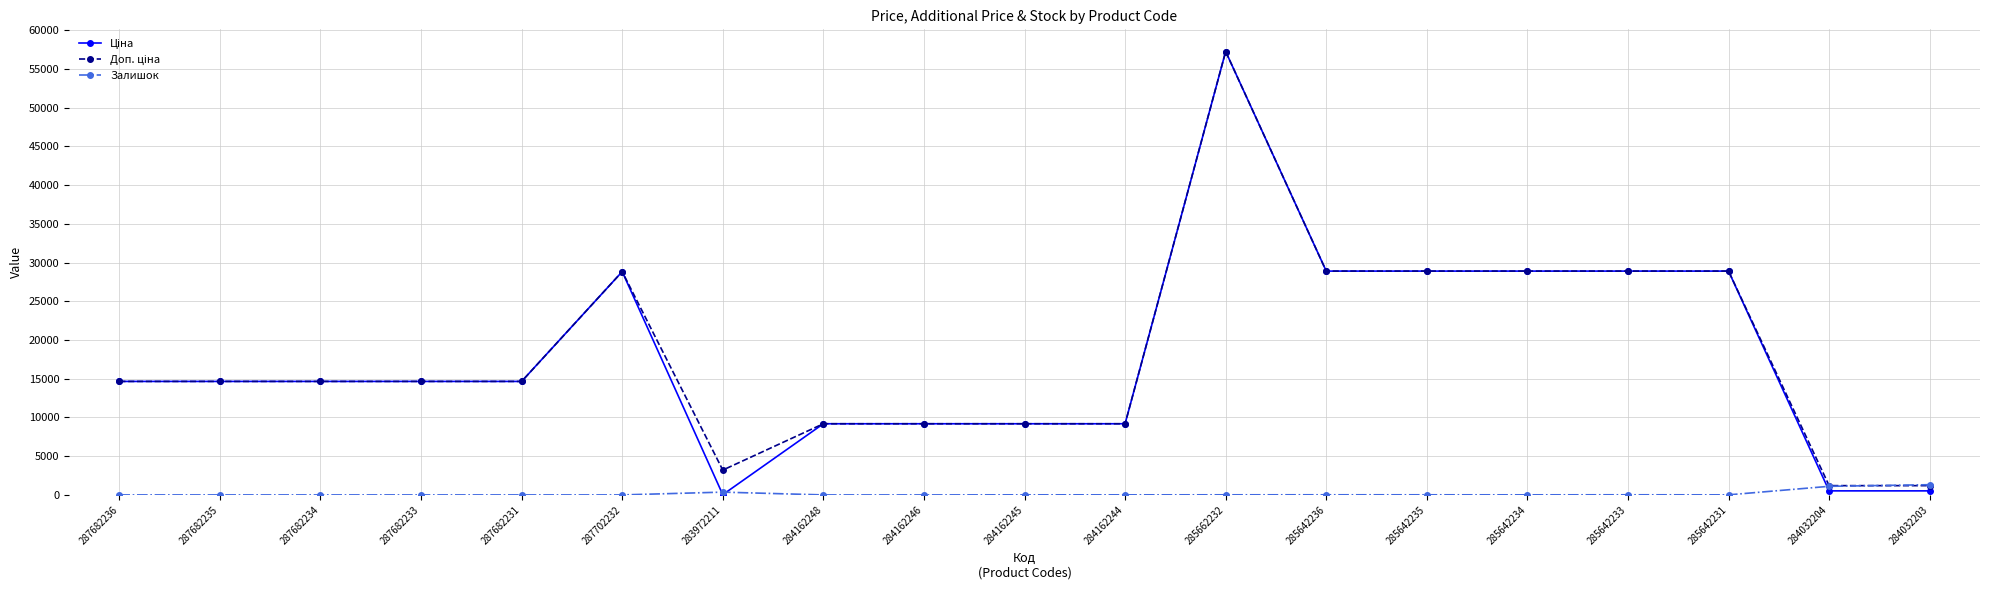

What is the total value across all series at 284032204?

2829.2